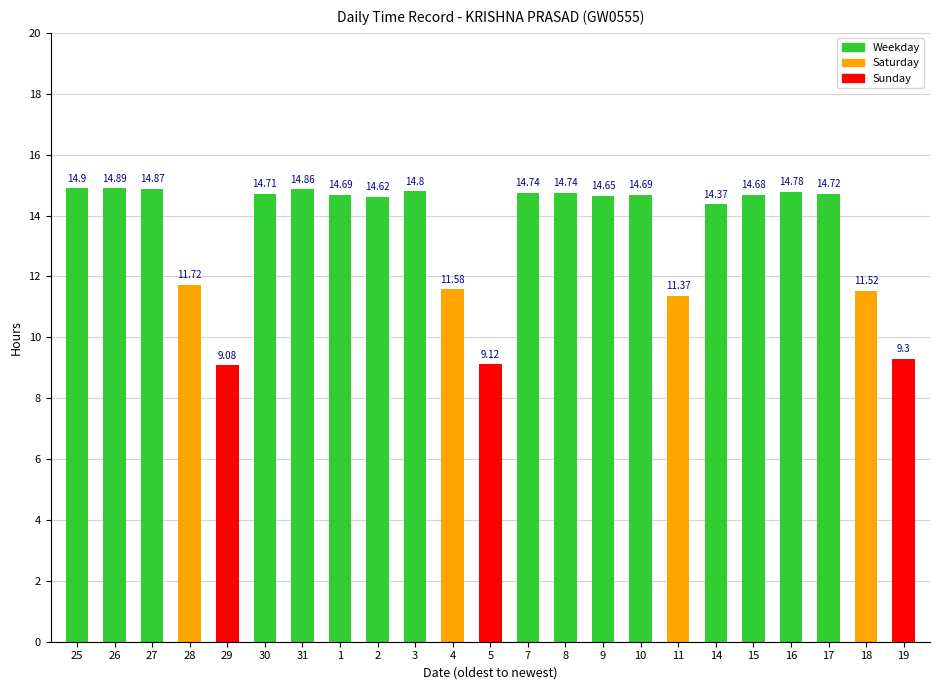

Approximately how many times larger is the value at 11 compared to 27?

0.8